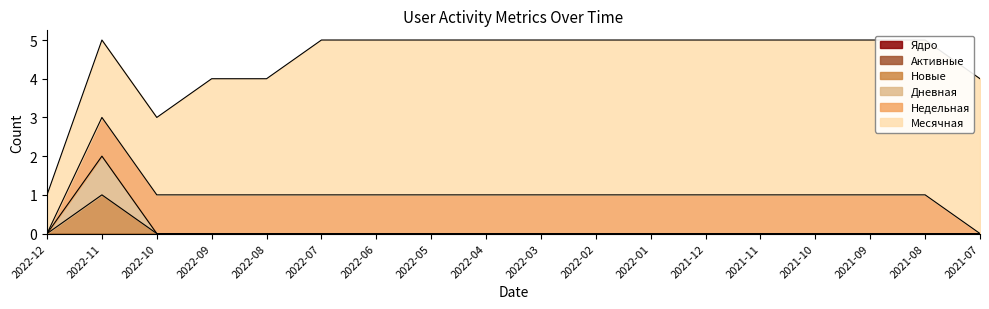

Reading right to left, what are all the values shown in this chart?

Месячная: 2021-07=4	2021-08=4	2021-09=4	2021-10=4	2021-11=4	2021-12=4	2022-01=4	2022-02=4	2022-03=4	2022-04=4	2022-05=4	2022-06=4	2022-07=4	2022-08=3	2022-09=3	2022-10=2	2022-11=2	2022-12=1
Недельная: 2021-07=0	2021-08=1	2021-09=1	2021-10=1	2021-11=1	2021-12=1	2022-01=1	2022-02=1	2022-03=1	2022-04=1	2022-05=1	2022-06=1	2022-07=1	2022-08=1	2022-09=1	2022-10=1	2022-11=1	2022-12=0
Дневная: 2021-07=0	2021-08=0	2021-09=0	2021-10=0	2021-11=0	2021-12=0	2022-01=0	2022-02=0	2022-03=0	2022-04=0	2022-05=0	2022-06=0	2022-07=0	2022-08=0	2022-09=0	2022-10=0	2022-11=1	2022-12=0
Новые: 2021-07=0	2021-08=0	2021-09=0	2021-10=0	2021-11=0	2021-12=0	2022-01=0	2022-02=0	2022-03=0	2022-04=0	2022-05=0	2022-06=0	2022-07=0	2022-08=0	2022-09=0	2022-10=0	2022-11=1	2022-12=0
Ядро: 2021-07=0	2021-08=0	2021-09=0	2021-10=0	2021-11=0	2021-12=0	2022-01=0	2022-02=0	2022-03=0	2022-04=0	2022-05=0	2022-06=0	2022-07=0	2022-08=0	2022-09=0	2022-10=0	2022-11=0	2022-12=0
Активные: 2021-07=0	2021-08=0	2021-09=0	2021-10=0	2021-11=0	2021-12=0	2022-01=0	2022-02=0	2022-03=0	2022-04=0	2022-05=0	2022-06=0	2022-07=0	2022-08=0	2022-09=0	2022-10=0	2022-11=0	2022-12=0